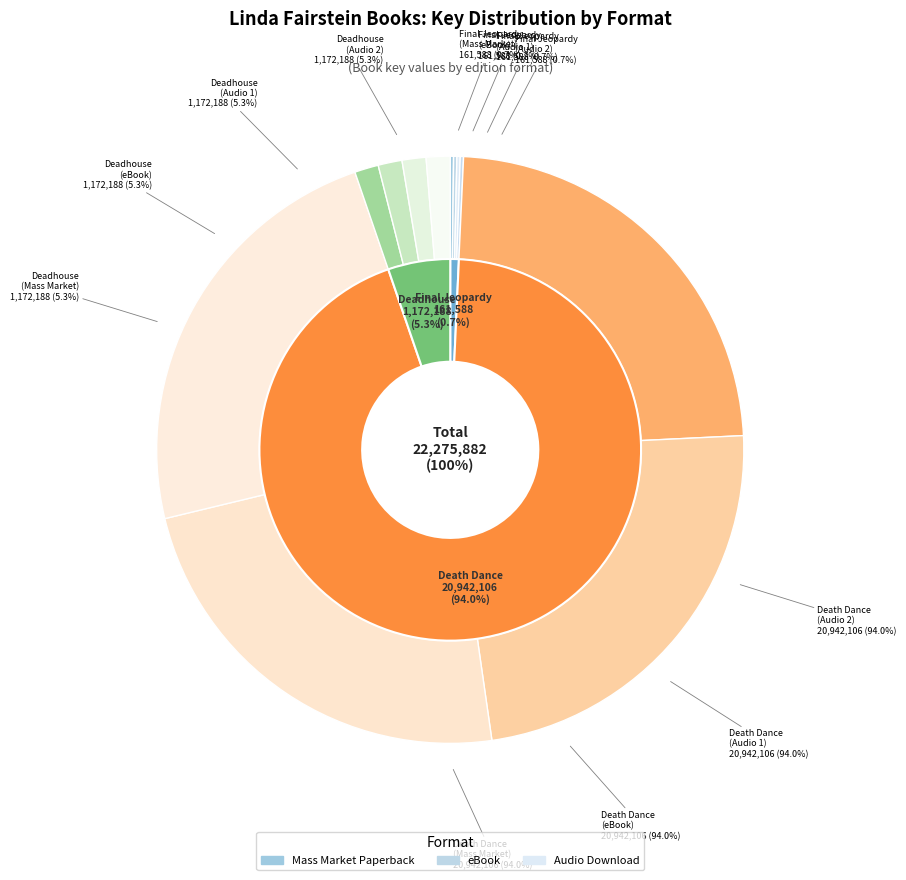

To the nearest percent, what portion does Death Dance
(Audio 2) represent?

24%